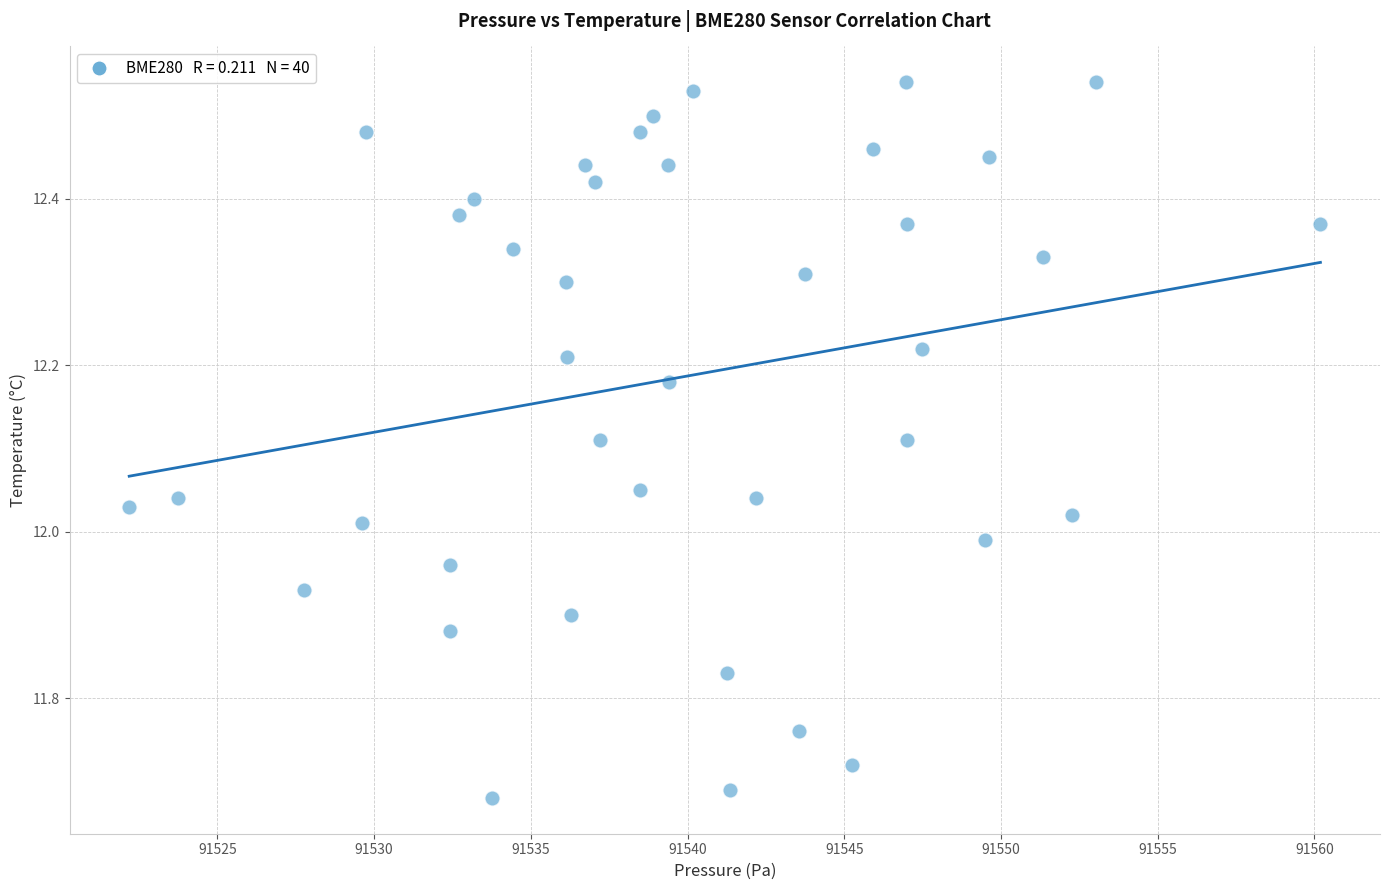

What is the range of X values (max minus min)?

38.0